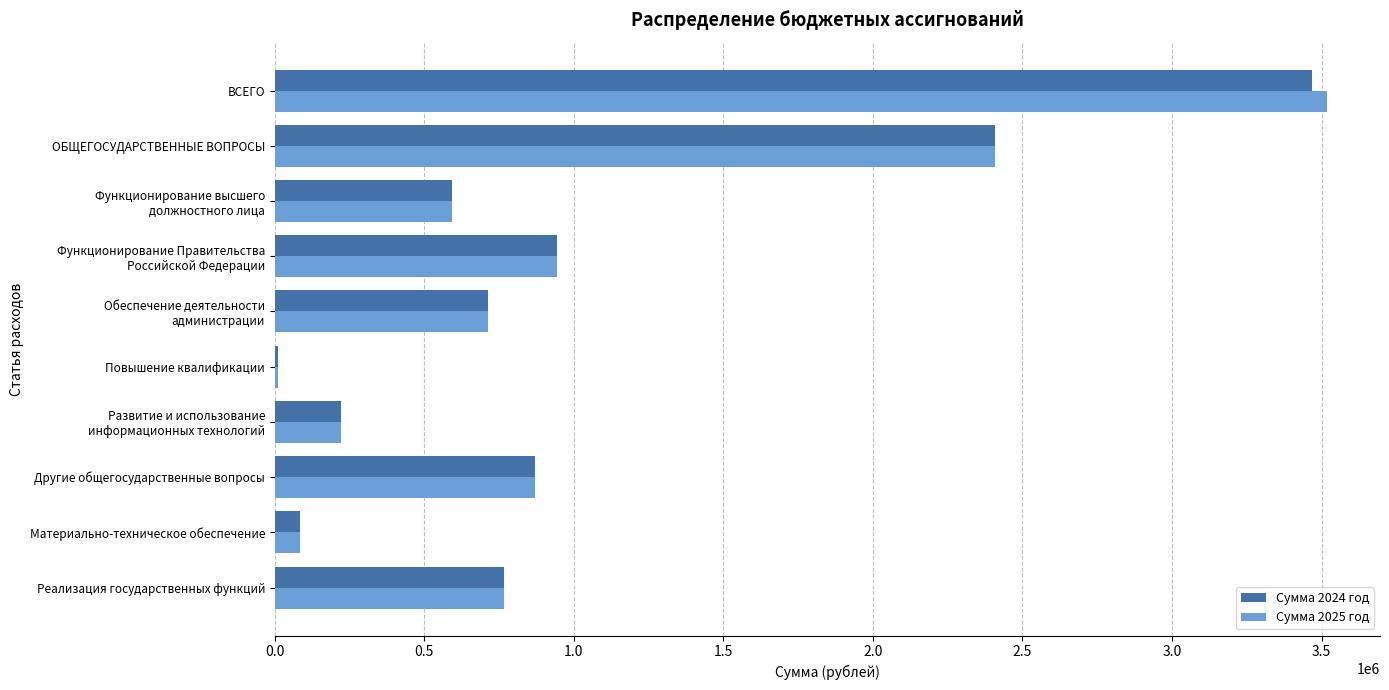

The value of Сумма 2025 год at Другие общегосударственные вопросы is 1157819. True or false?

False